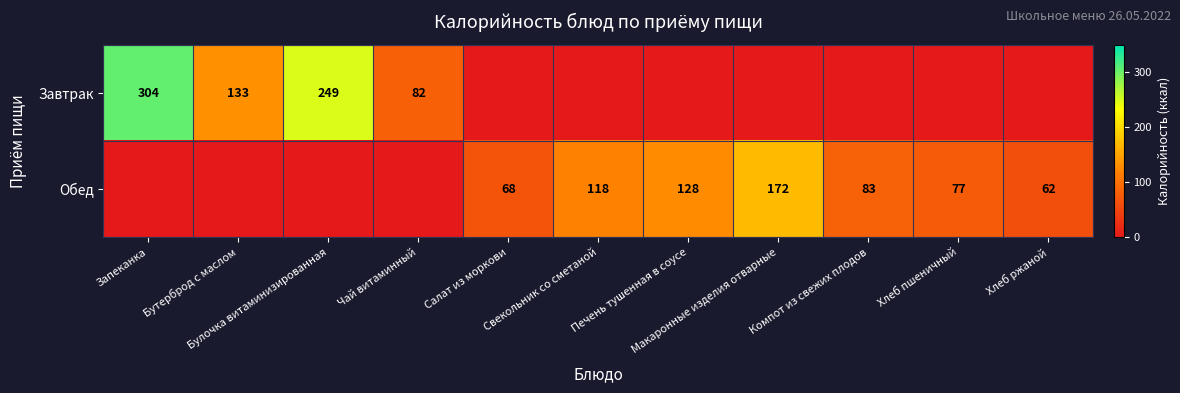

Is it true that Обед equals 70 at Макаронные изделия отварные?

False